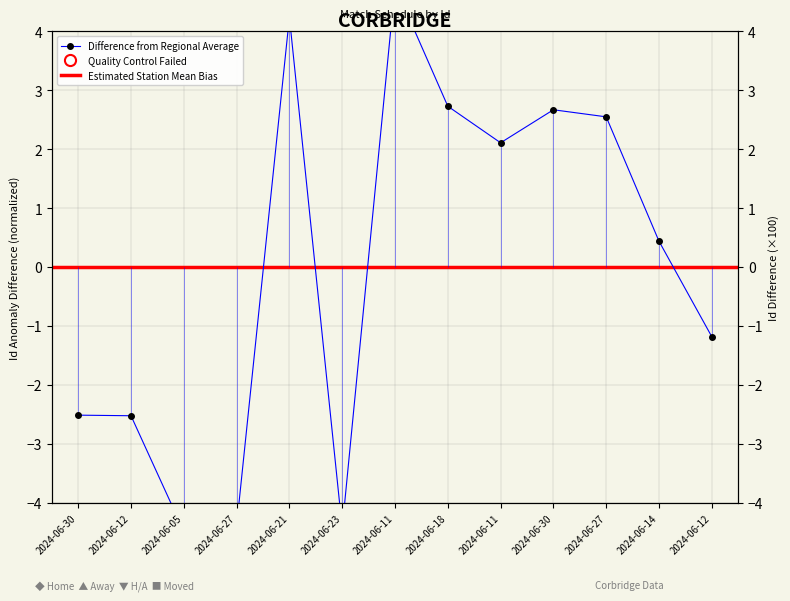

Which label corresponds to the largest value in the chart?

2024-06-11